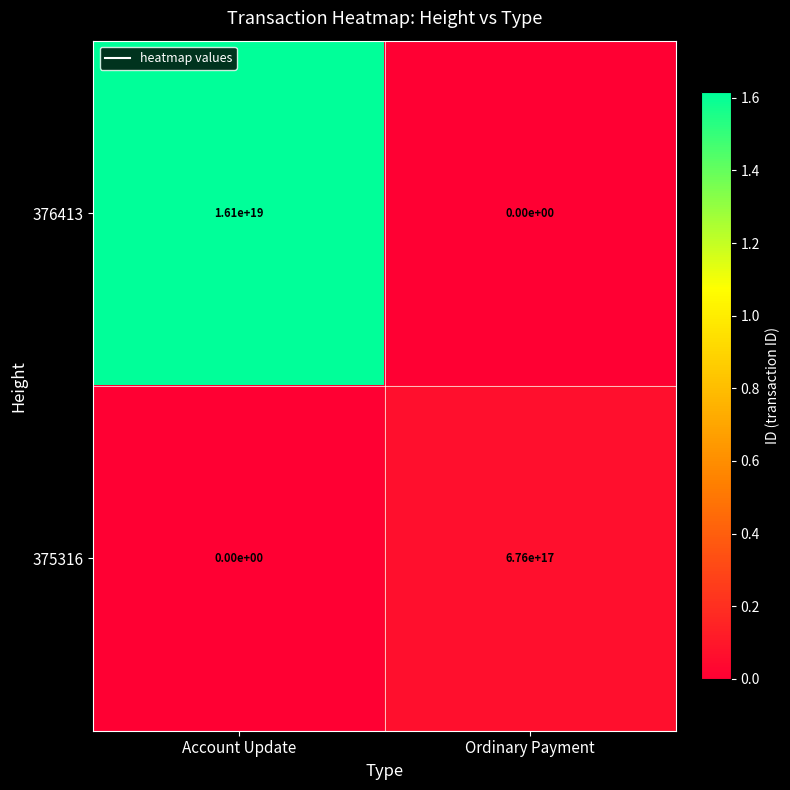

Between Account Update and Ordinary Payment, which series saw the biggest shift?

376413